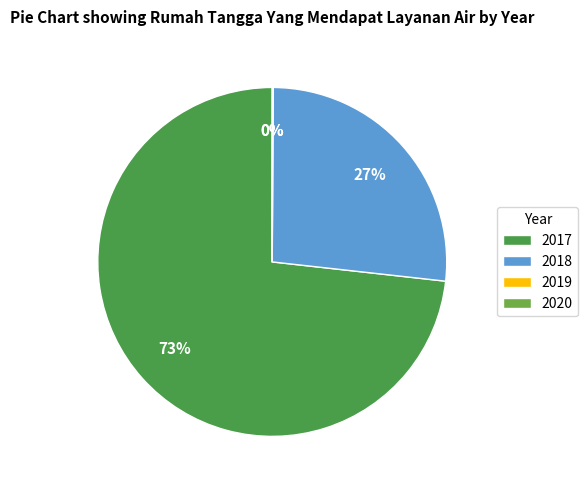

To the nearest percent, what is the average slice percentage?

25%